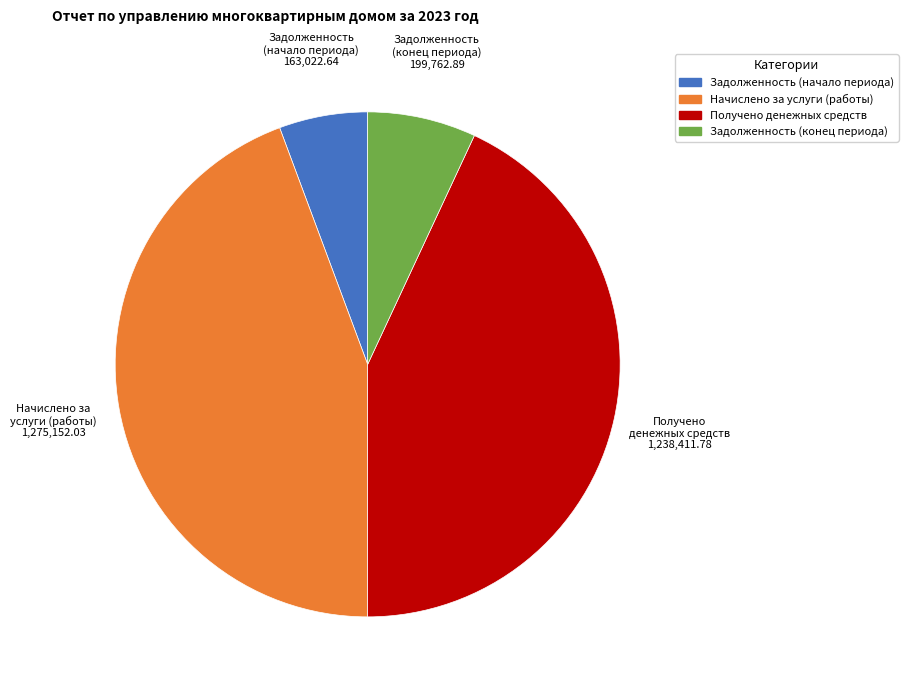

Is there any slice that represents more than half of the pie?

No